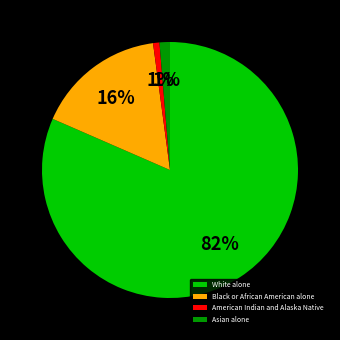

Do American Indian and Alaska Native and Black or African American alone together represent more than half of the pie?

No